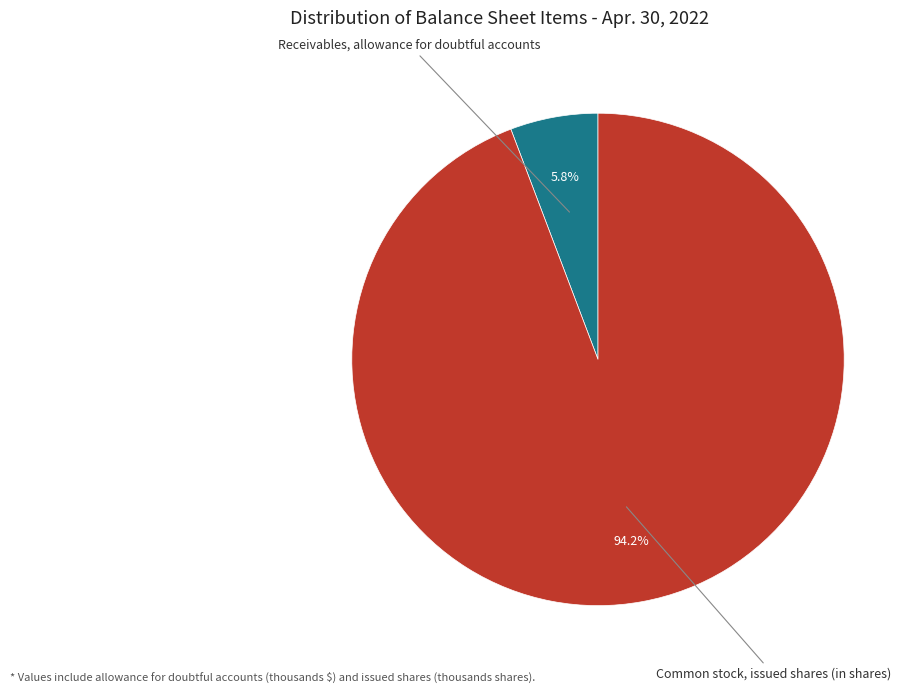

Rank the categories by value from highest to lowest.

Common stock, issued shares (in shares), Receivables, allowance for doubtful accounts